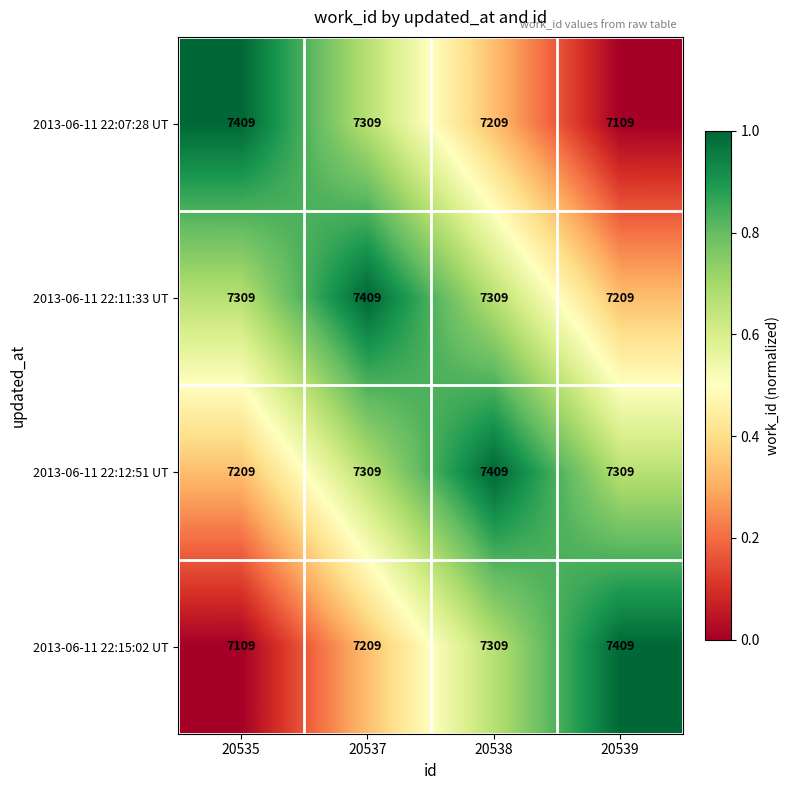

The 2013-06-11 22:11:33 UT series shows 7209 at 20539. True or false?

True